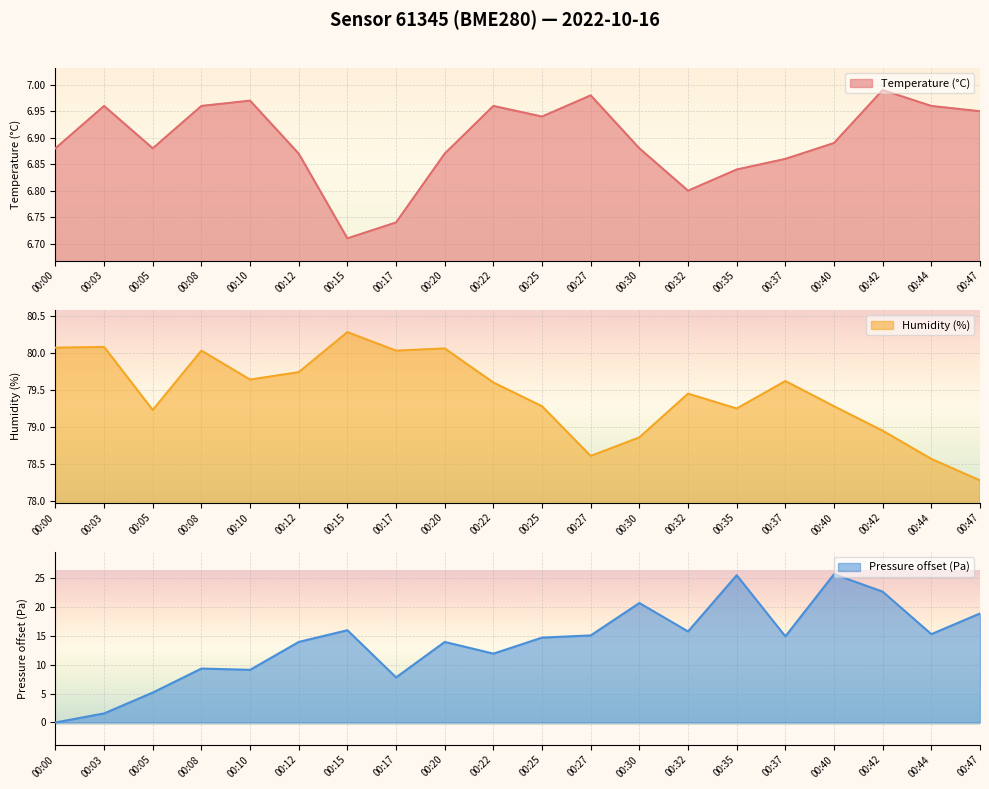

Which label corresponds to the largest value in the chart?

00:15